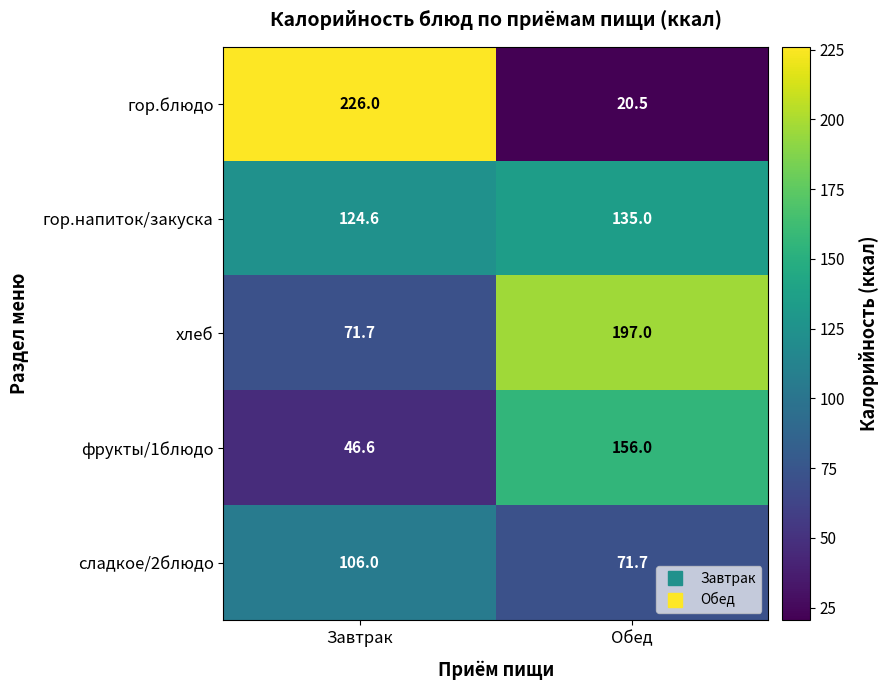

At Завтрак, list the series in order from smallest to largest.

фрукты/1блюдо, хлеб, сладкое/2блюдо, гор.напиток/закуска, гор.блюдо